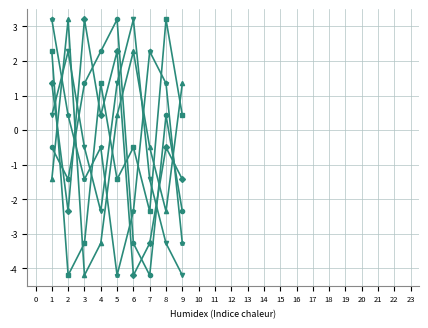

What is the spread (max minus min) of values at 5?

7.4